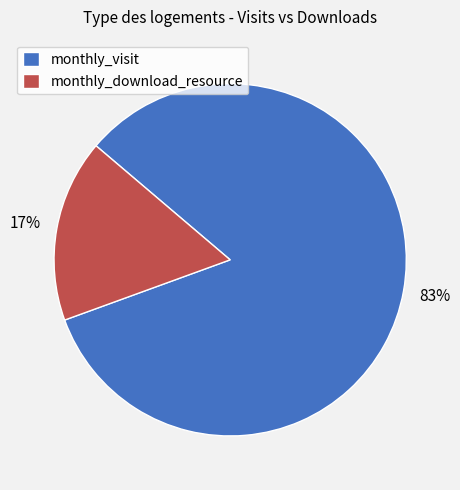

Which slice is the smallest?

monthly_download_resource